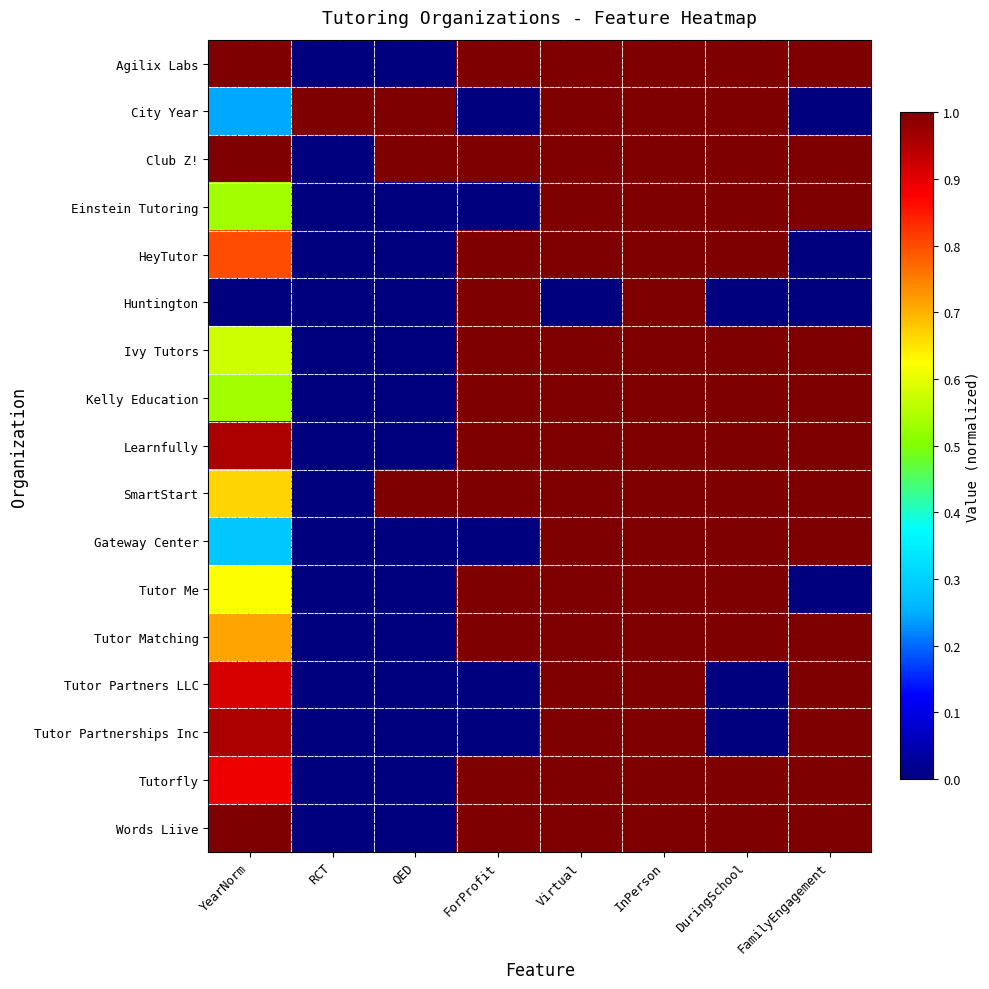

Between YearNorm and RCT, which is larger?

YearNorm